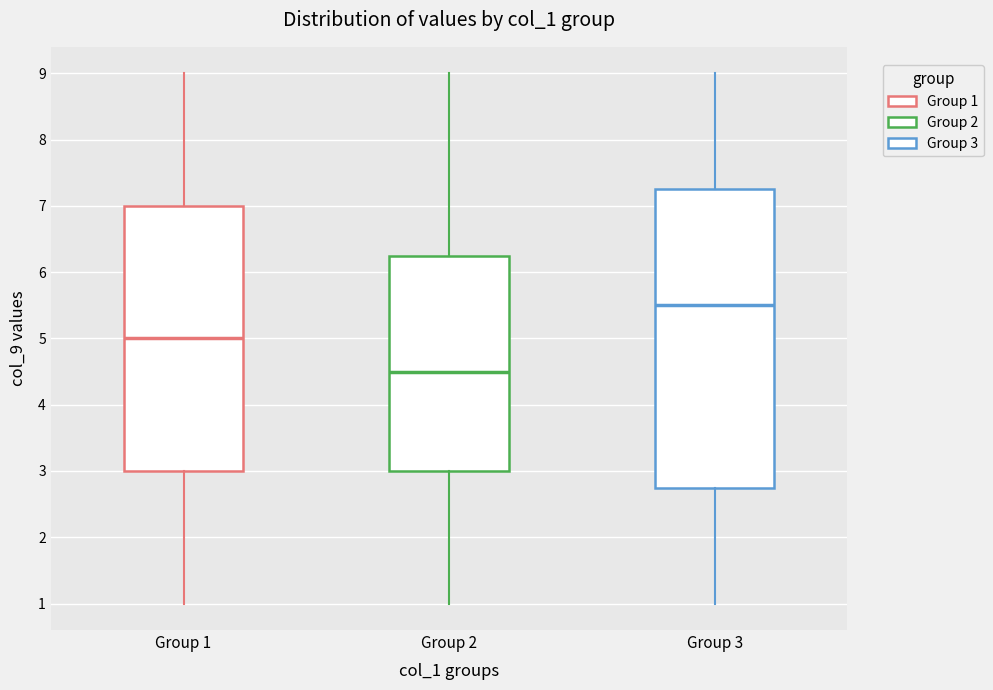

Reading left to right, read every box against the y-axis: the position of its median line, the range the box covers, and the ends of its whiskers. The values are not printed on the chart, so give them approximately, as read against the axis.

Group 1: median 5.0, box 3.0 to 7.0, whiskers 1.0 to 9.0
Group 2: median 4.5, box 3.0 to 6.3, whiskers 1.0 to 9.0
Group 3: median 5.5, box 2.8 to 7.3, whiskers 1.0 to 9.0